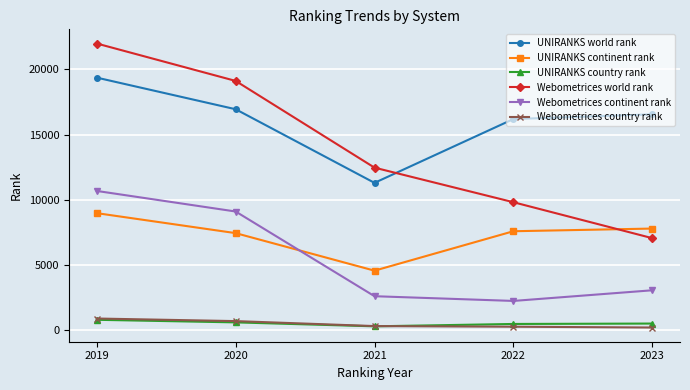

What is the difference between the maximum and minimum values in the Webometrices world rank series?

14917